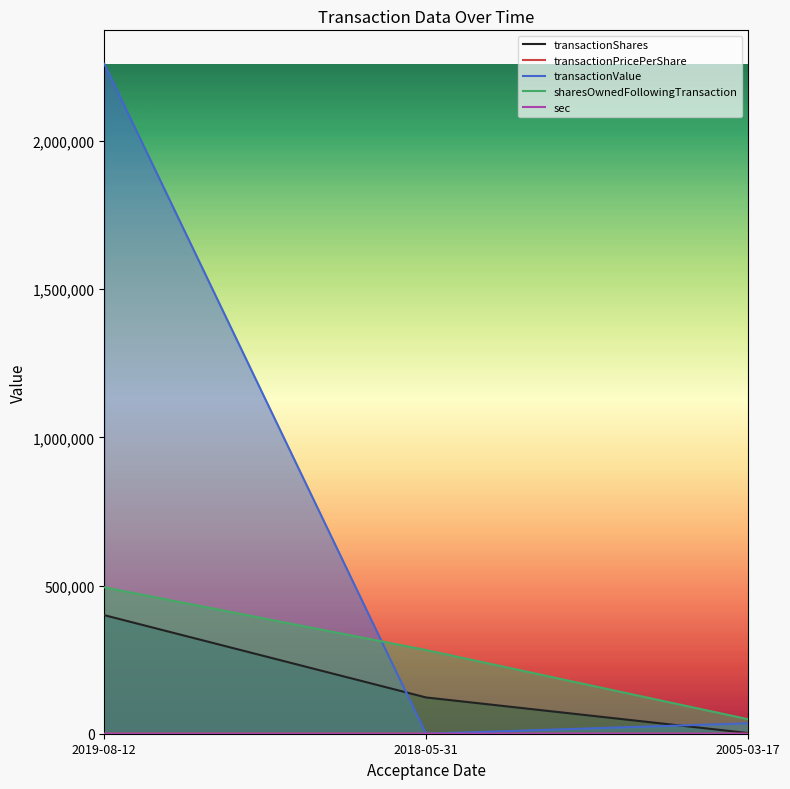

What position from the right is 2005-03-17?

1